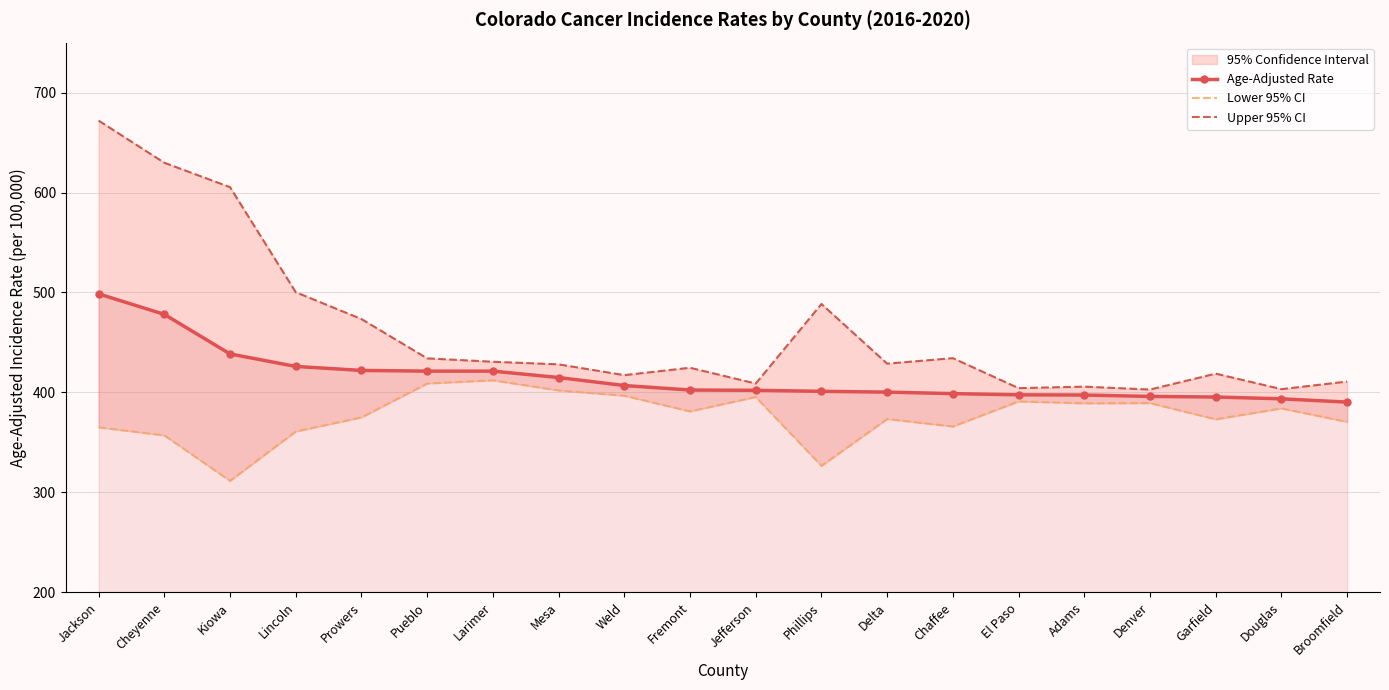

How many values in the Lower 95% CI series are below 381?

10